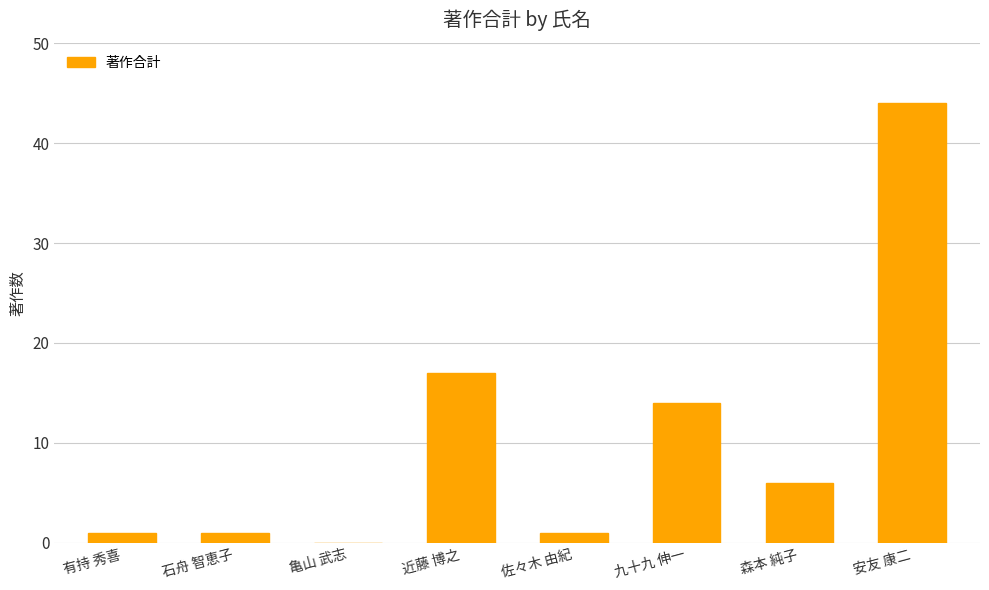

What is the sum of all values?

84